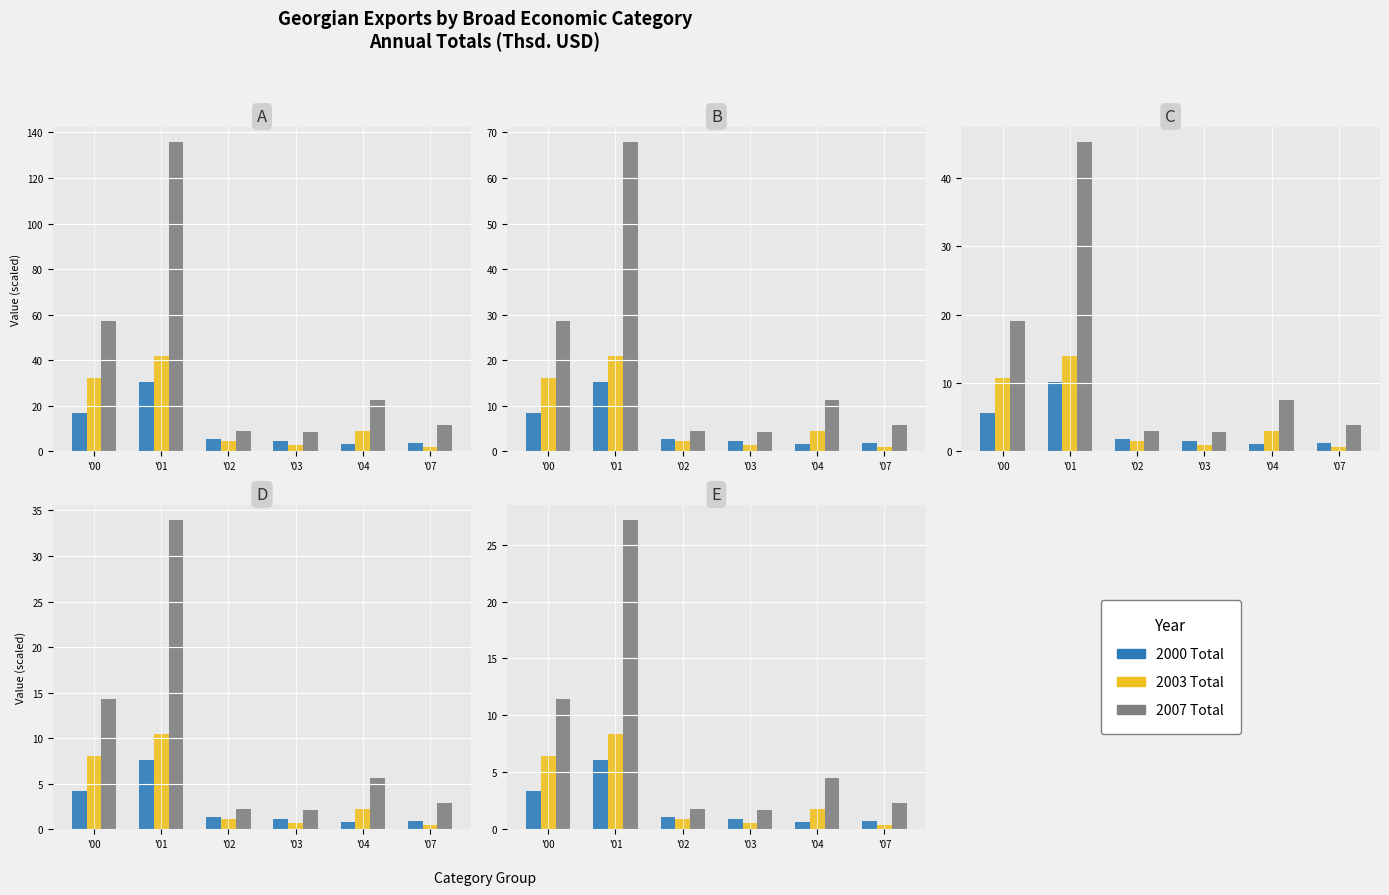

What is the average value of the 2007 Total series?

8.2